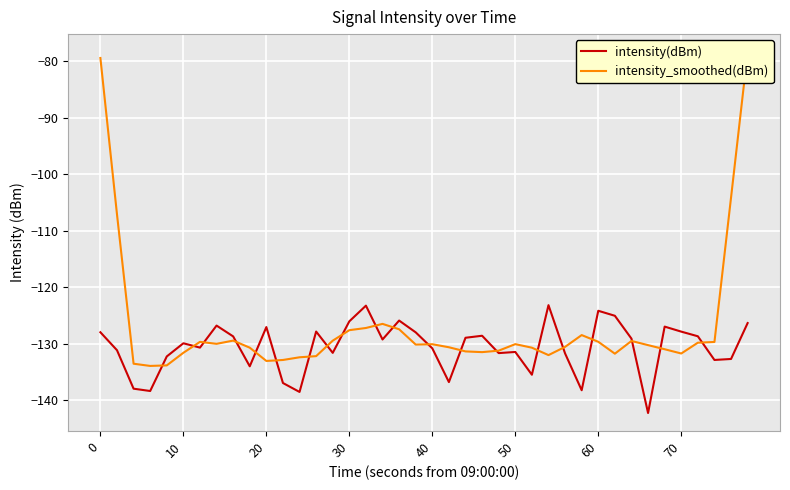

True or false: intensity_smoothed(dBm) and intensity(dBm) intersect in this chart.

True